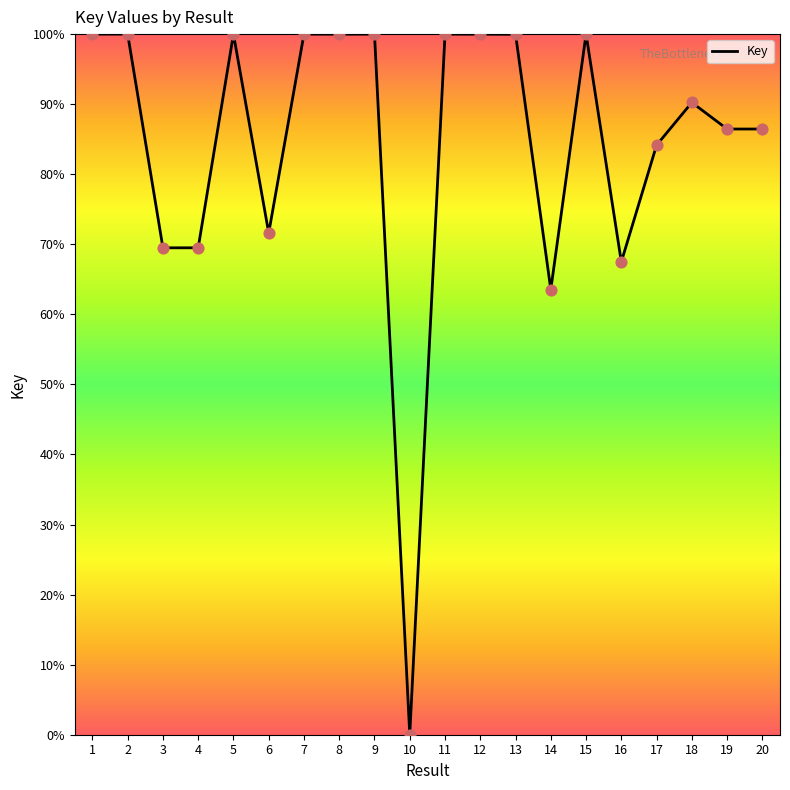

What is the ratio of the value at 8 to the value at 1?

1.0